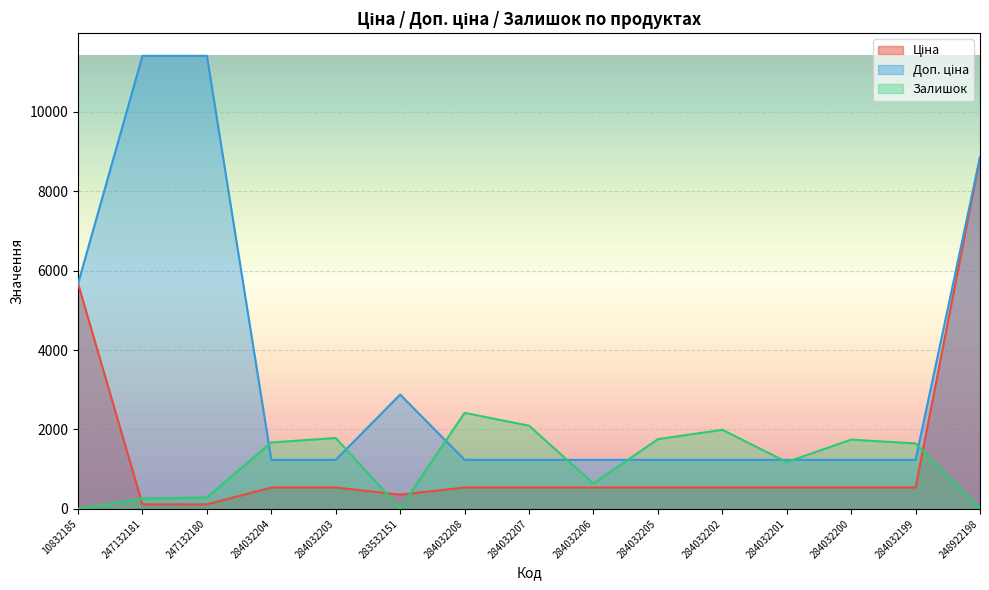

True or false: Ціна and Залишок cross at least once.

True